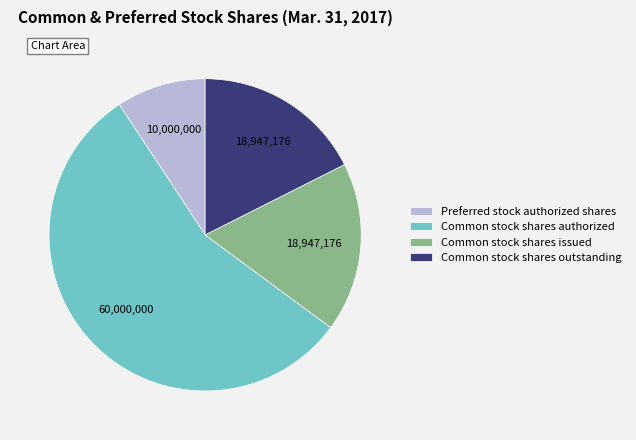

Between Common stock shares issued and Preferred stock authorized shares, which is larger?

Common stock shares issued